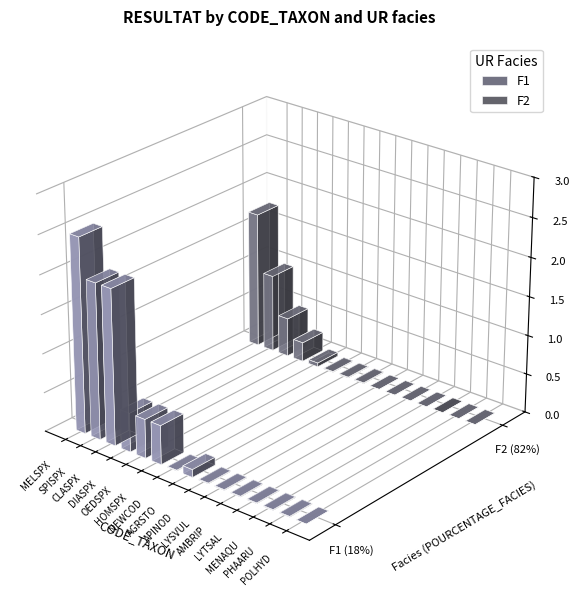

Which series has the largest range (max minus min)?

F1